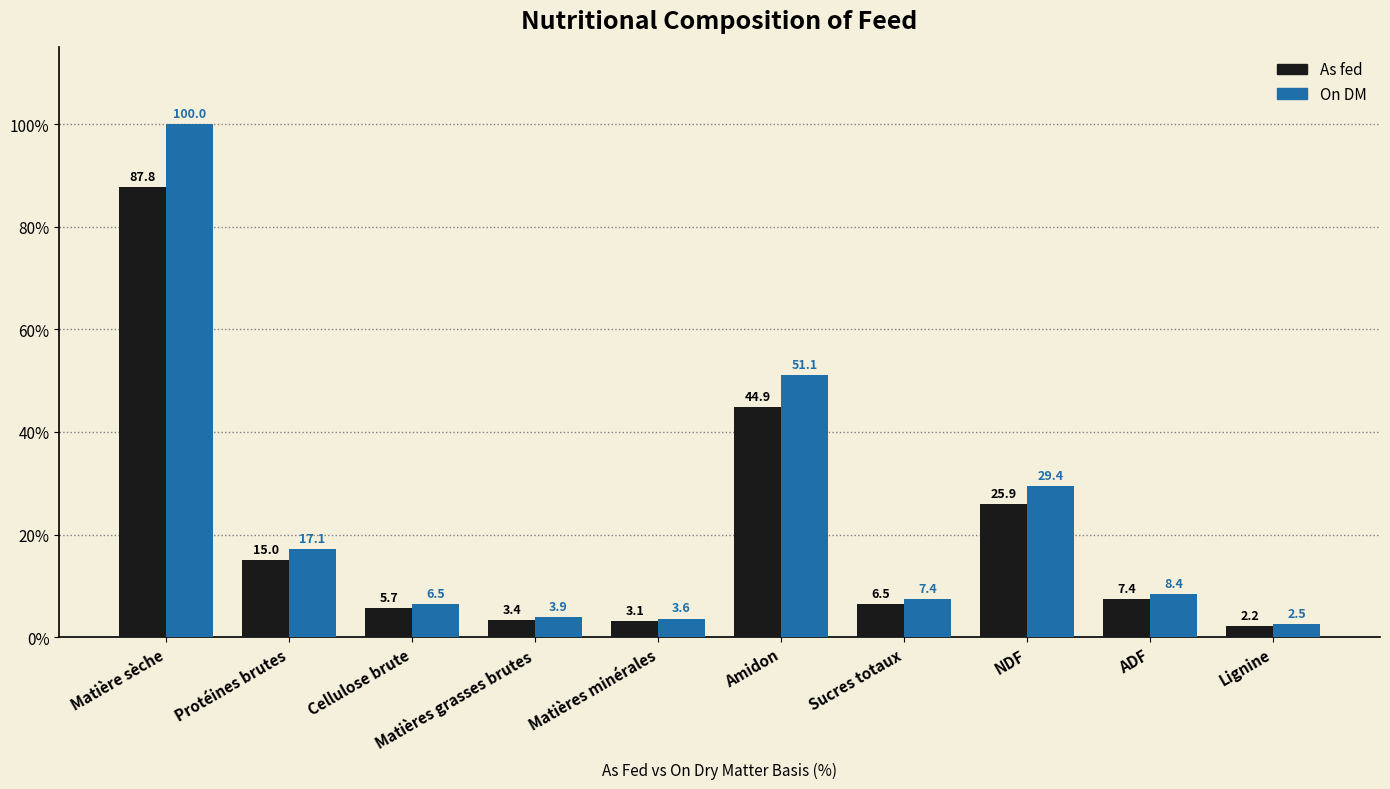

At how many categories does at least one series exceed 42?

2